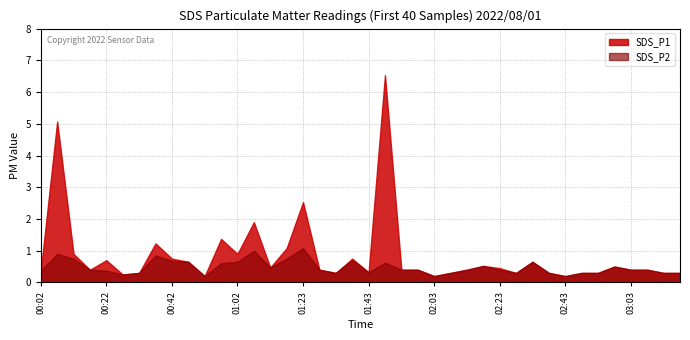

Which has a higher value, 02:28 or 00:52?

02:28